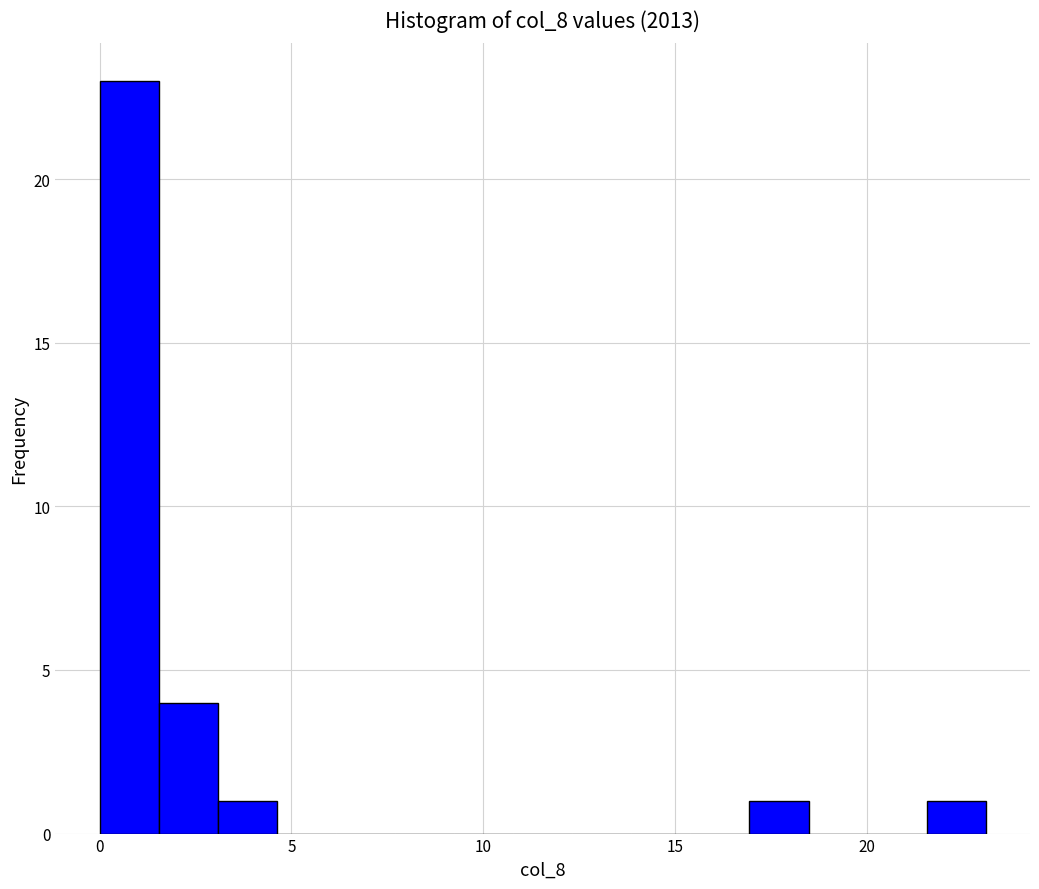

Read against the x-axis, roughly where is the centre of the tallest bar?

1.0